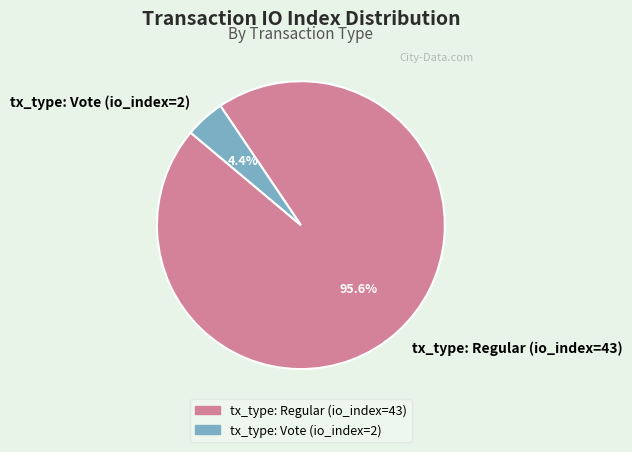

True or false: tx_type: Regular (io_index=43) accounts for 96% of the total.

True